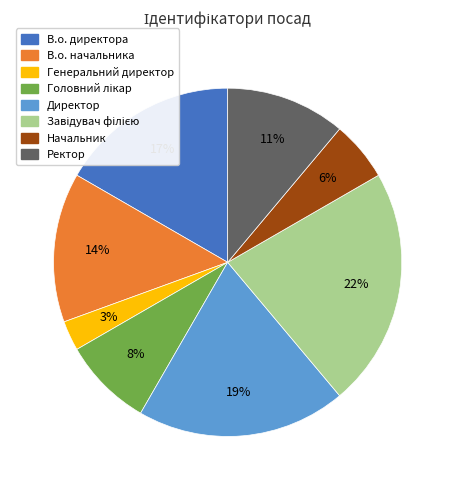

What is the smallest slice in the pie chart?

Генеральний директор